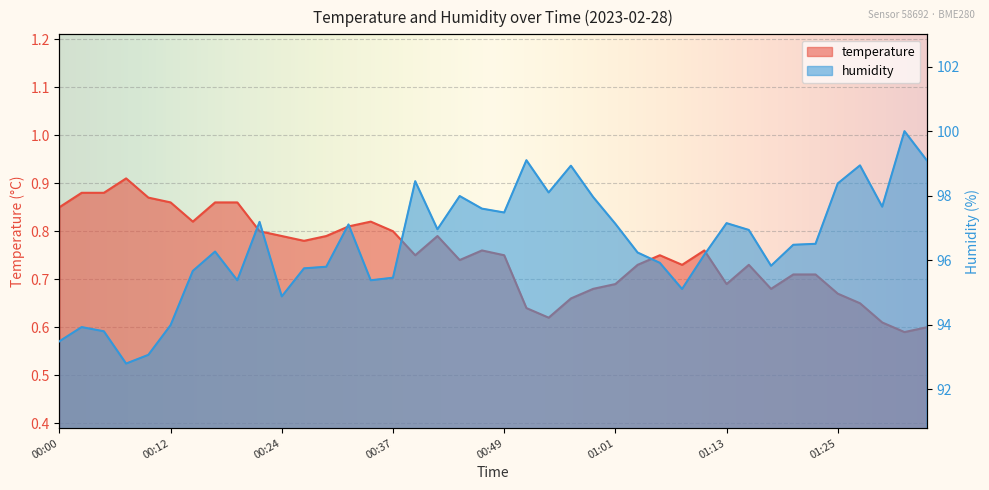

List the labels in order of temperature value, smallest first.

01:33, 01:35, 01:30, 00:54, 00:51, 01:28, 00:56, 01:25, 00:58, 01:18, 01:01, 01:13, 01:20, 01:23, 01:03, 01:08, 01:16, 00:44, 00:39, 00:49, 01:06, 00:46, 01:11, 00:27, 00:24, 00:29, 00:41, 00:22, 00:37, 00:32, 00:14, 00:34, 00:00, 00:12, 00:17, 00:19, 00:10, 00:02, 00:05, 00:07